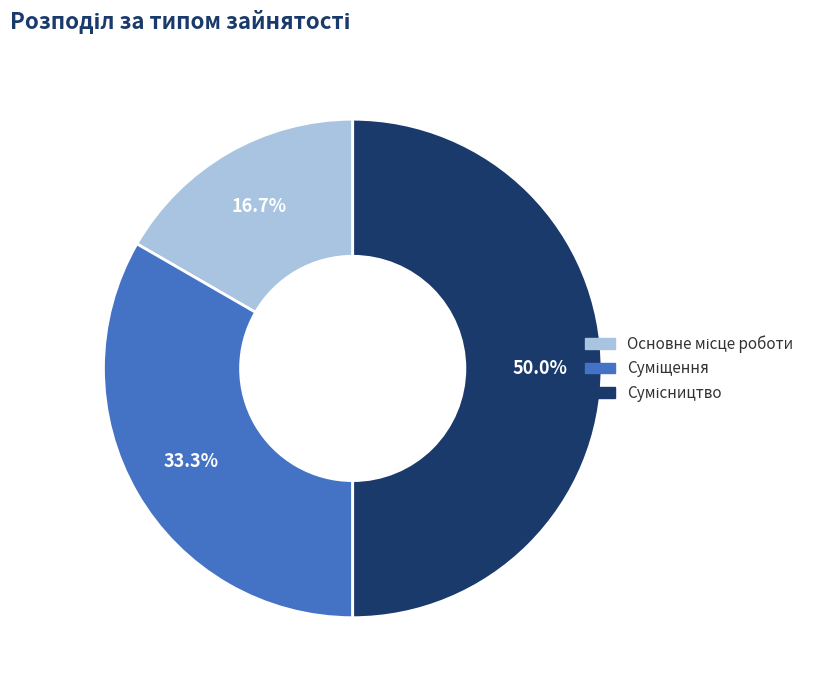

To the nearest percent, what is the average slice percentage?

33%